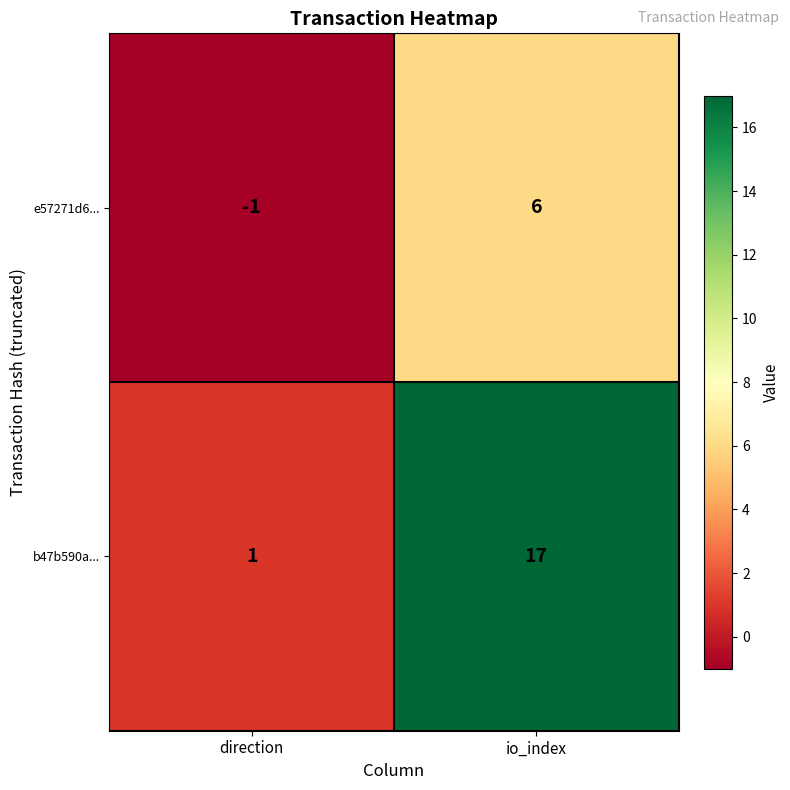

At which category does the chart reach its peak across all series?

io_index